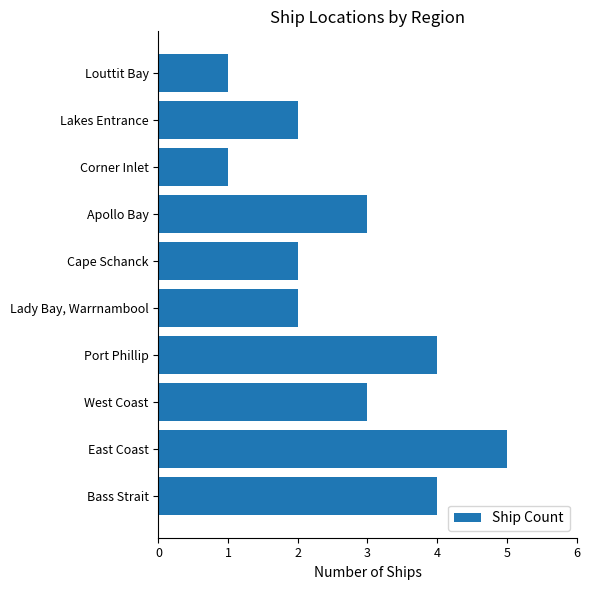

How many values are below 3?

5